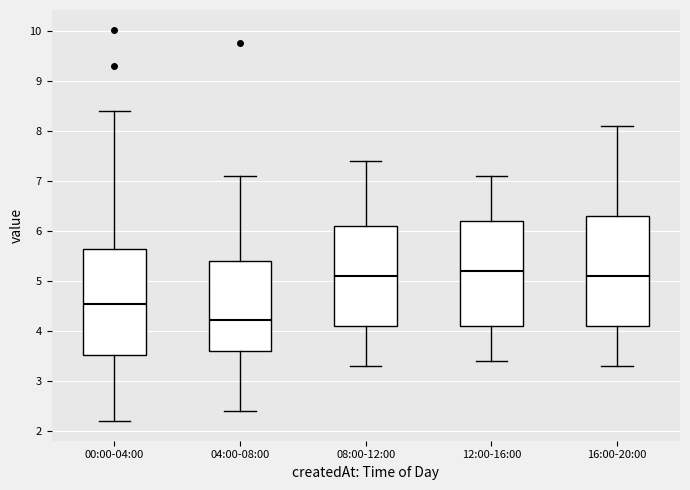

Which box's median line is the lowest?

04:00-08:00